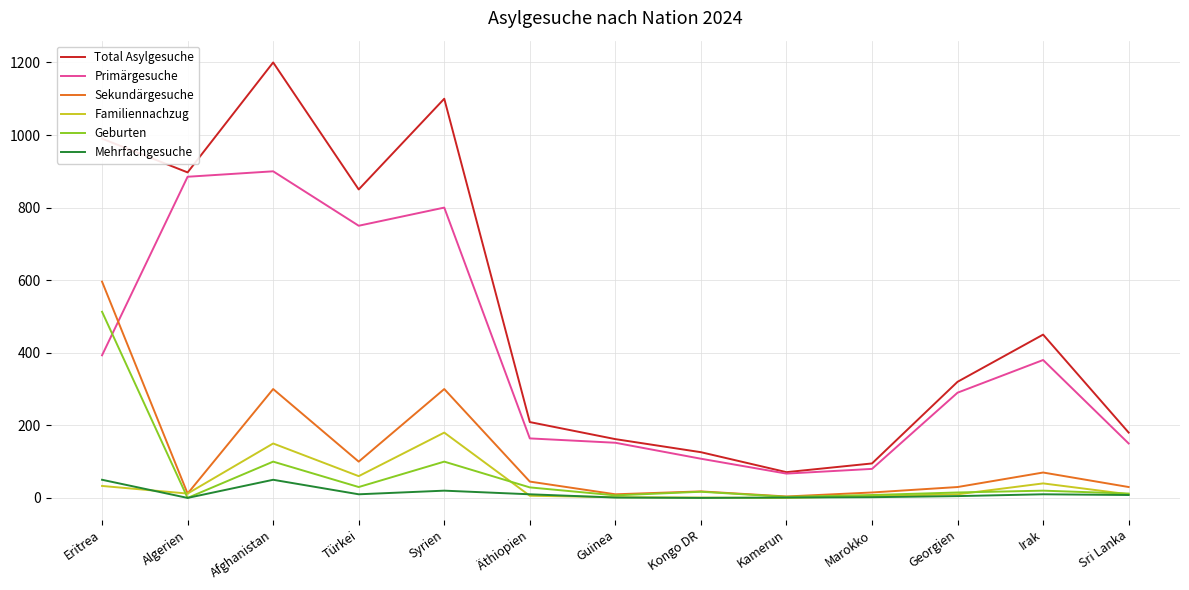

What is the sum of the Geburten values at Afghanistan and Irak?

120